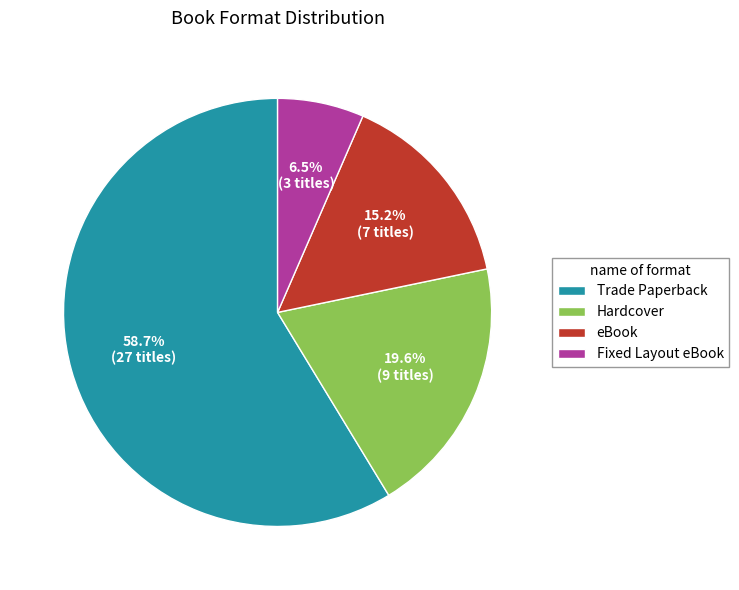

To the nearest percent, what is the average slice percentage?

25%